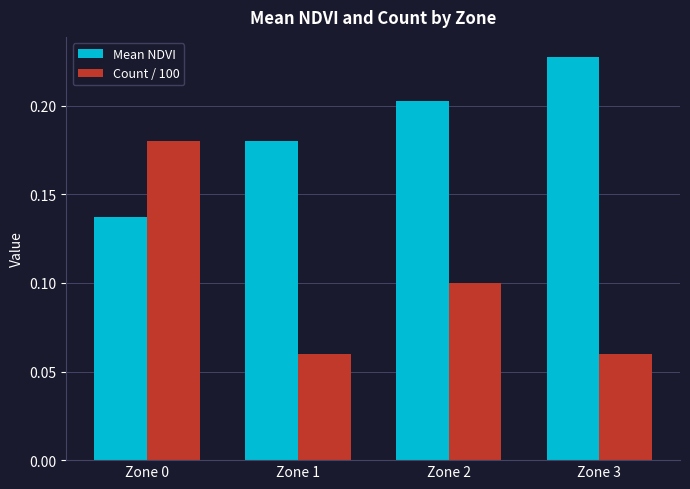

Between Zone 0 and Zone 1, which series saw the biggest shift?

Count / 100